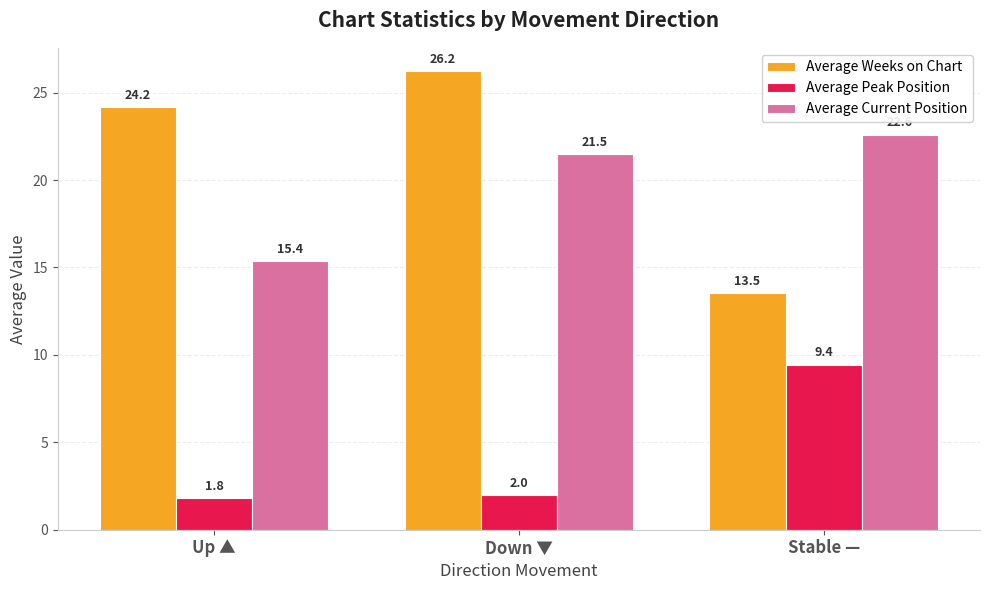

The value of Average Current Position at Up ▲ is 15.4. True or false?

True